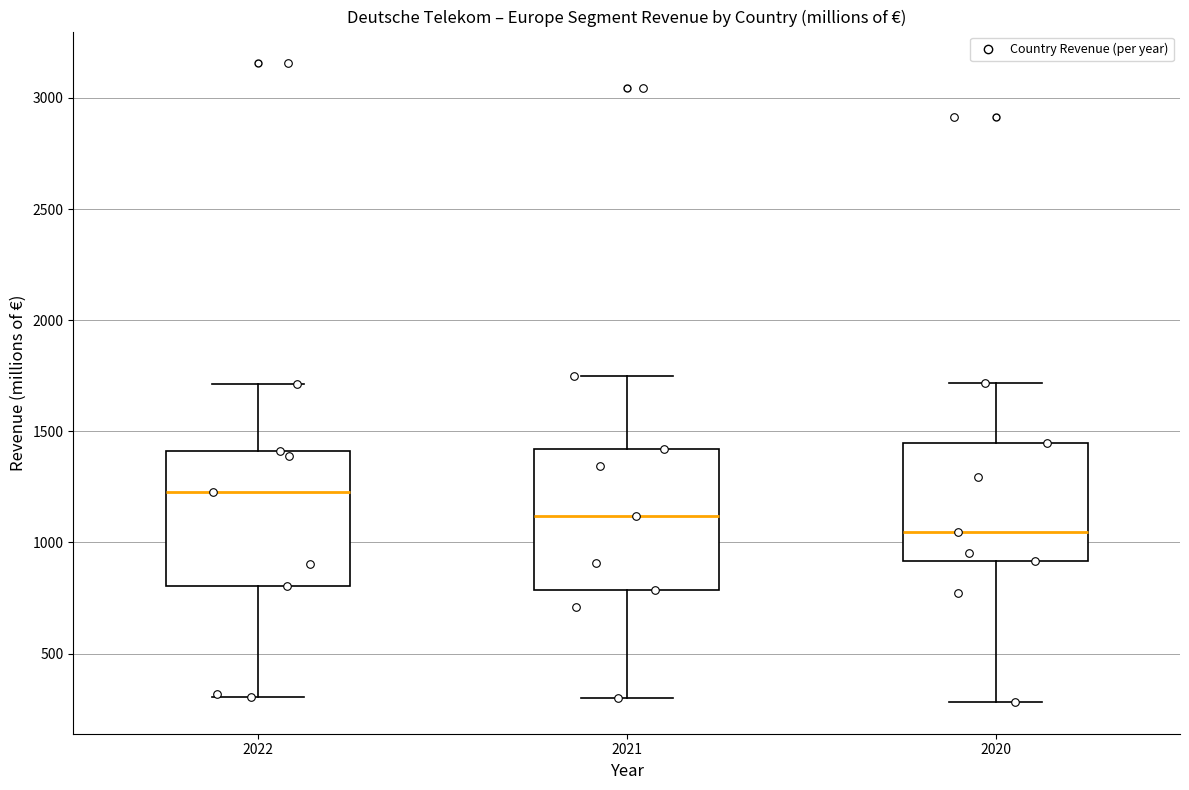

Where is the lower edge of the box at x = 2022 on the y-axis? The values are not printed on the chart, so give them approximately, as read against the axis.

800